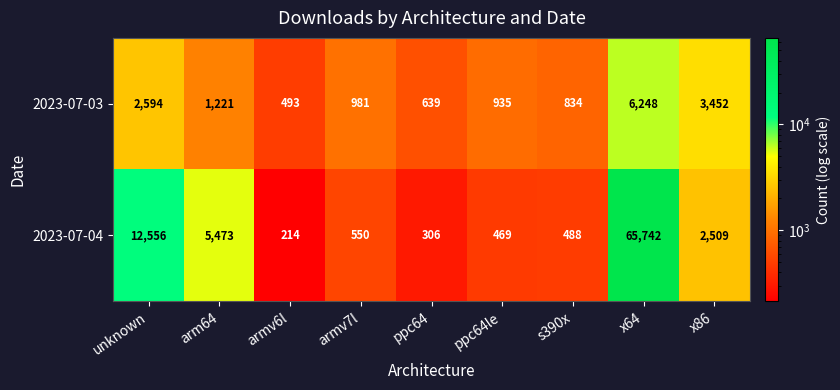

True or false: 2023-07-04 has a value of 346 at armv7l.

False